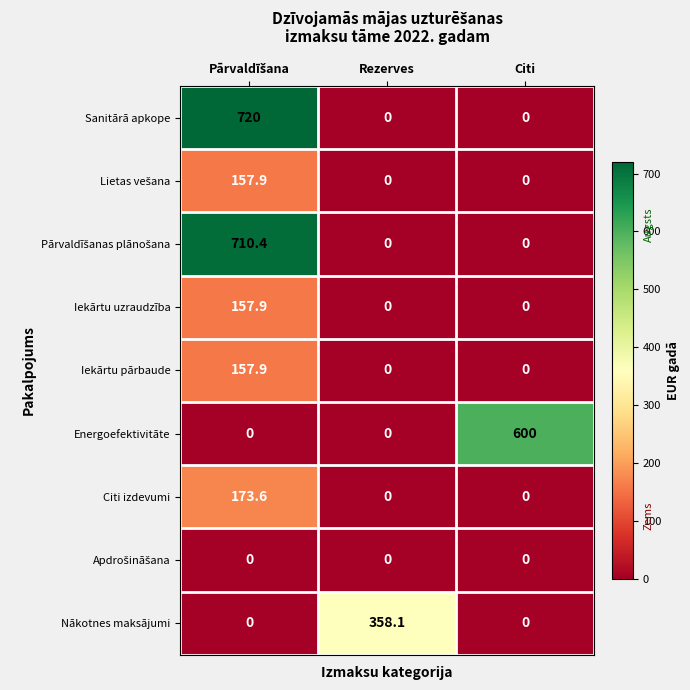

What is the difference between the highest and lowest values at Citi?

600.0